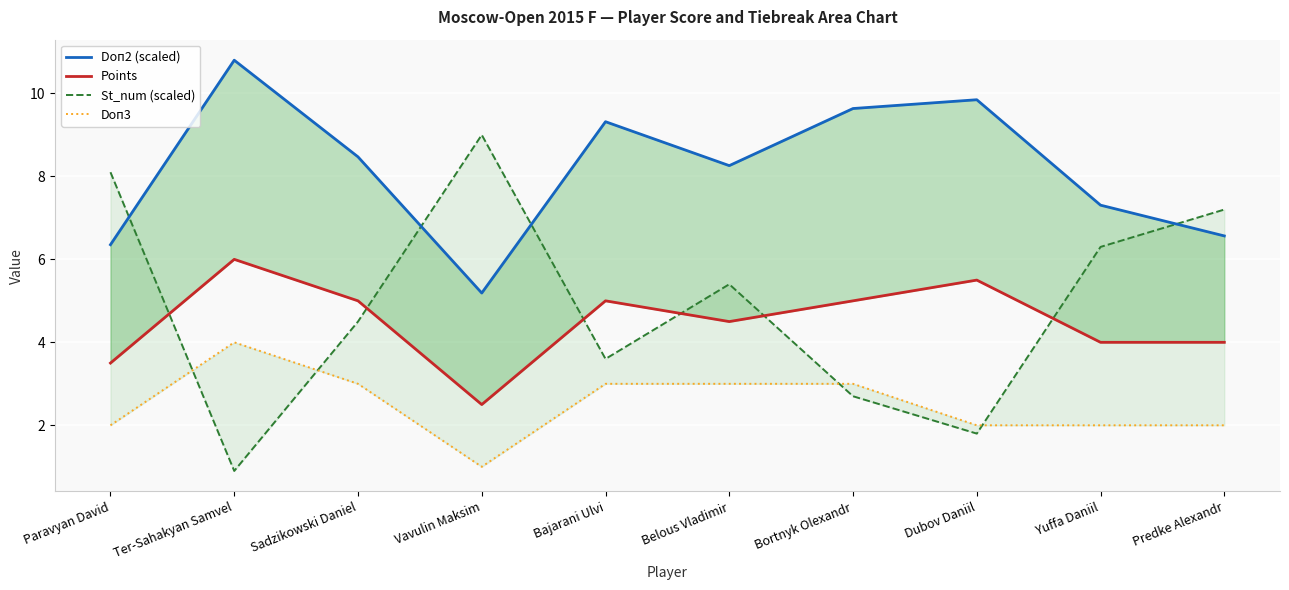

How many lines are shown in the chart?

4